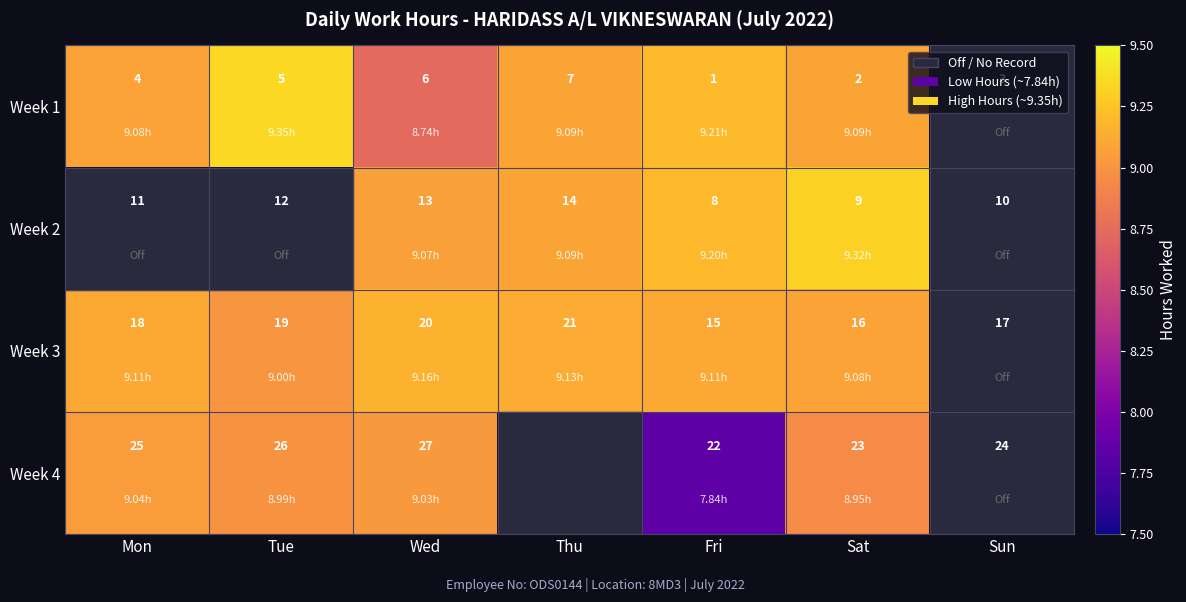

Is the value of Week 2 at Fri greater than the value of Week 4 at Mon?

No